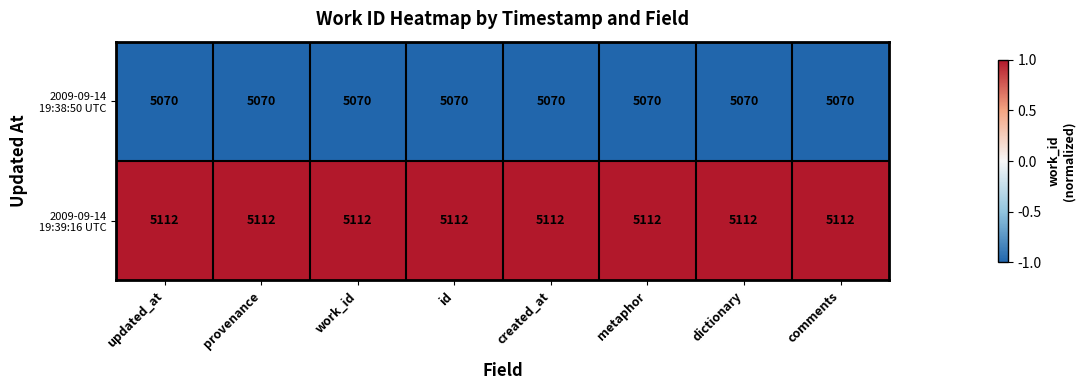

What is the smallest value displayed?

5070